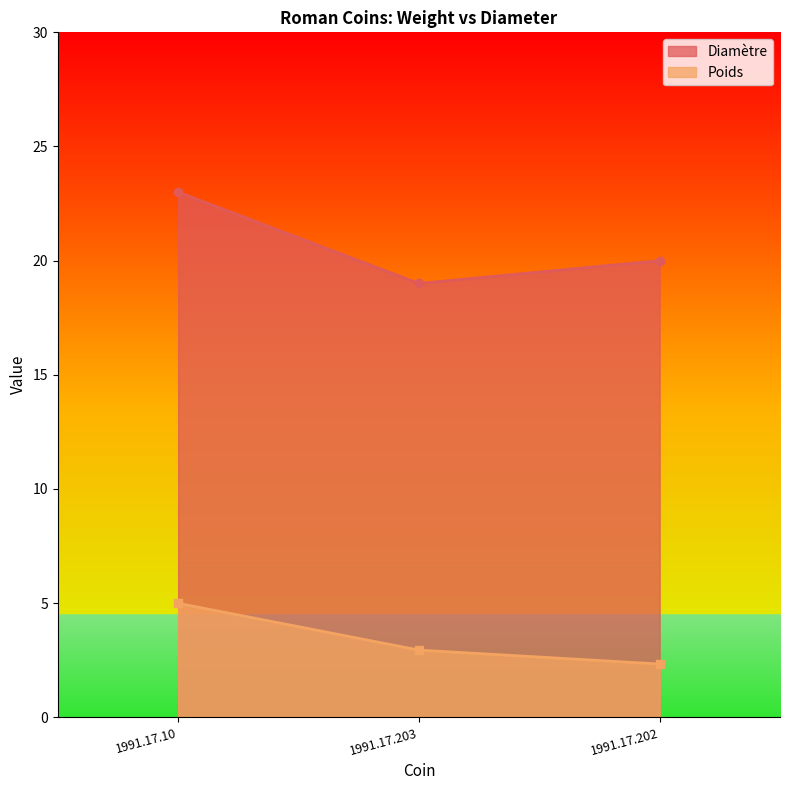

List the series in order of their peak value, highest first.

Diamètre, Poids